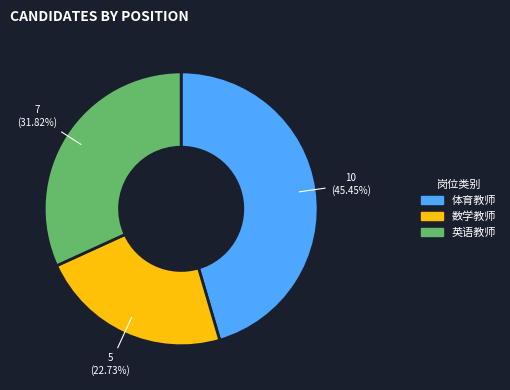

Count the number of slices in the pie.

3